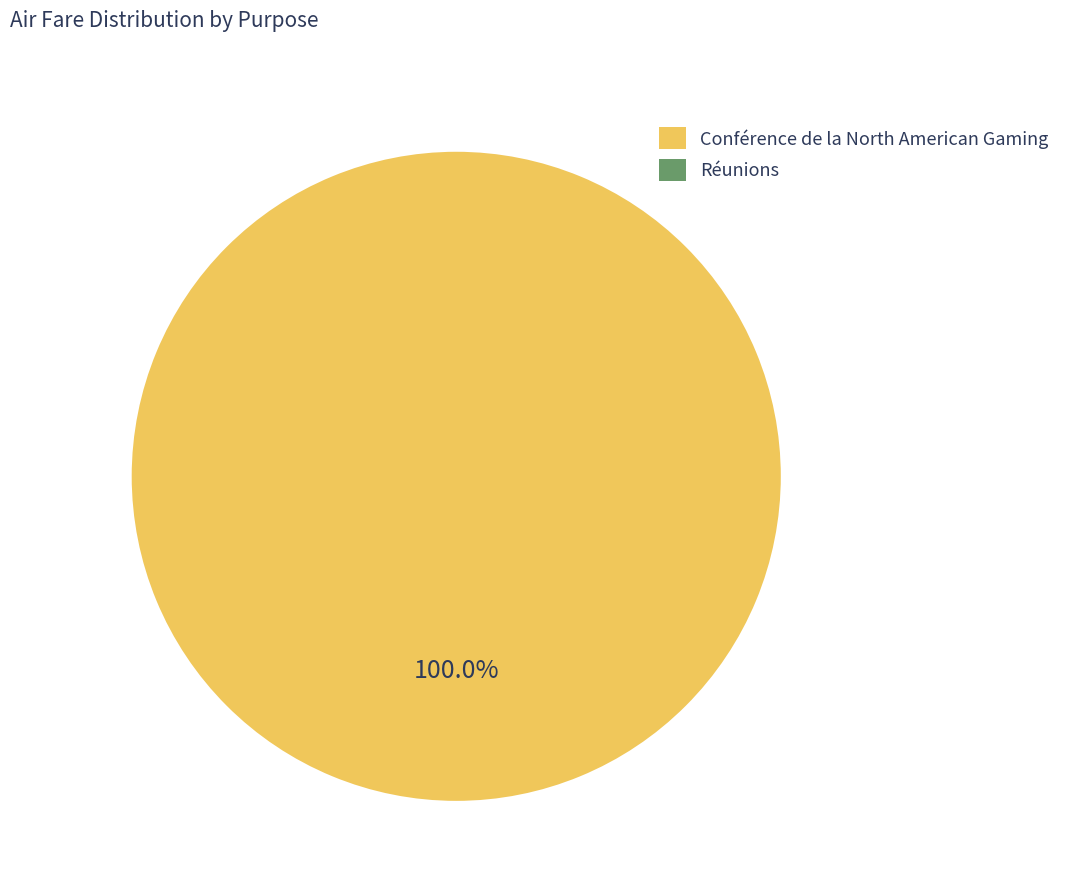

Count the number of slices in the pie.

2